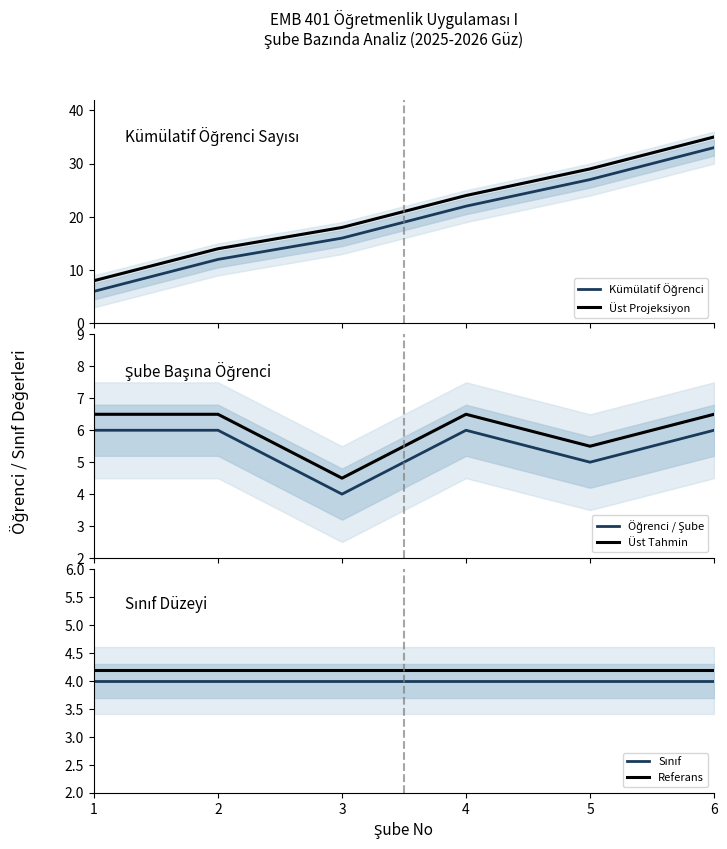

Which has a higher value, 6 or 5?

6